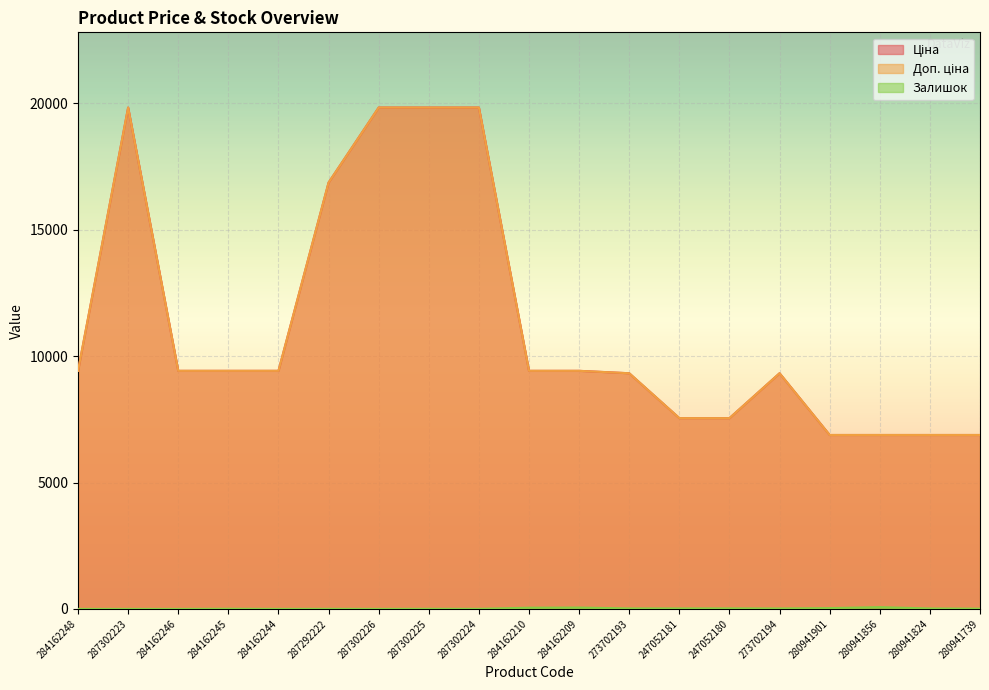

Reading right to left, transcribe all the data shown in this chart.

Ціна: 6879.5	6879.5	6879.5	6879.5	9321.4	7545.9	7545.9	9321.4	9416.9	9416.9	19831.1	19831.1	19831.1	16863.2	9416.9	9416.9	9416.9	19831.1	9416.9
Доп. ціна: 6879.5	6879.5	6879.5	6879.5	9321.4	7545.9	7545.9	9321.4	9416.9	9416.9	19831.1	19831.1	19831.1	16863.2	9416.9	9416.9	9416.9	19831.1	9416.9
Залишок: 10.0	17.0	71.0	32.0	18.0	21.0	19.0	19.0	54.0	48.0	3.0	5.0	1.0	4.0	1.0	7.0	0.0	1.0	0.0